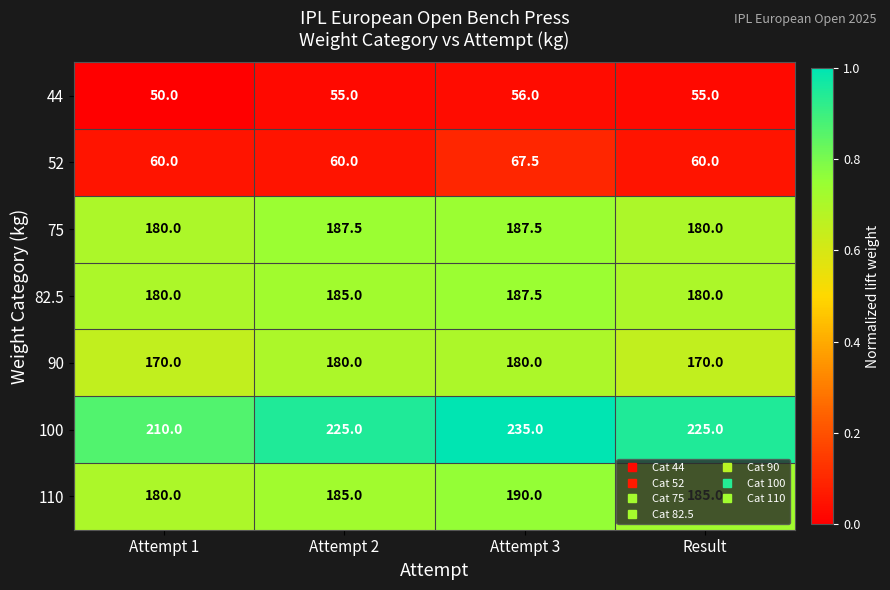

Between Attempt 2 and Attempt 3, which series saw the biggest shift?

100